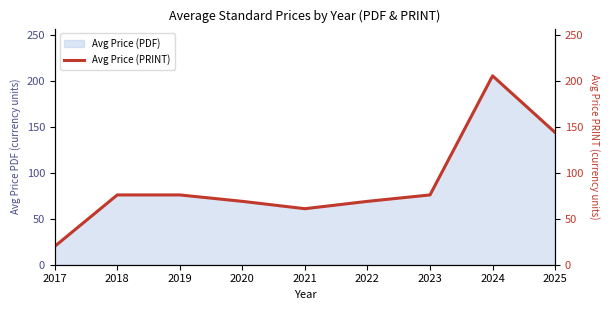

Reading left to right, transcribe all the data shown in this chart.

20.0	76.0	76.0	69.0	61.0	69.0	76.0	205.7	144.0